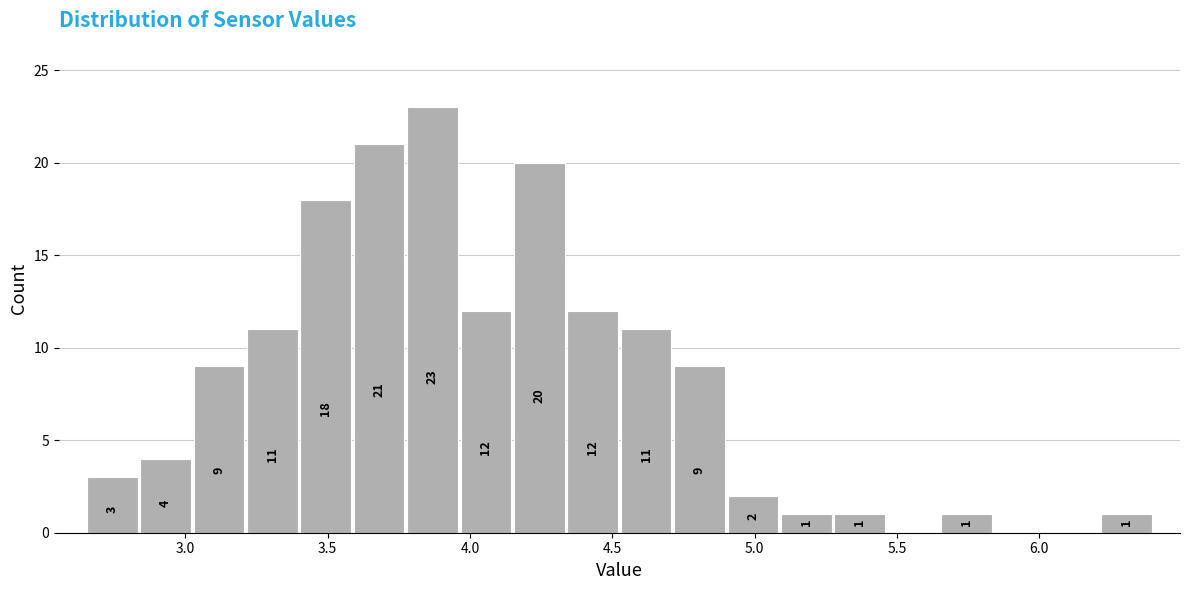

Around what value on the x-axis is the tallest bar? Give the approximate position of its centre, as read against the axis.

3.85